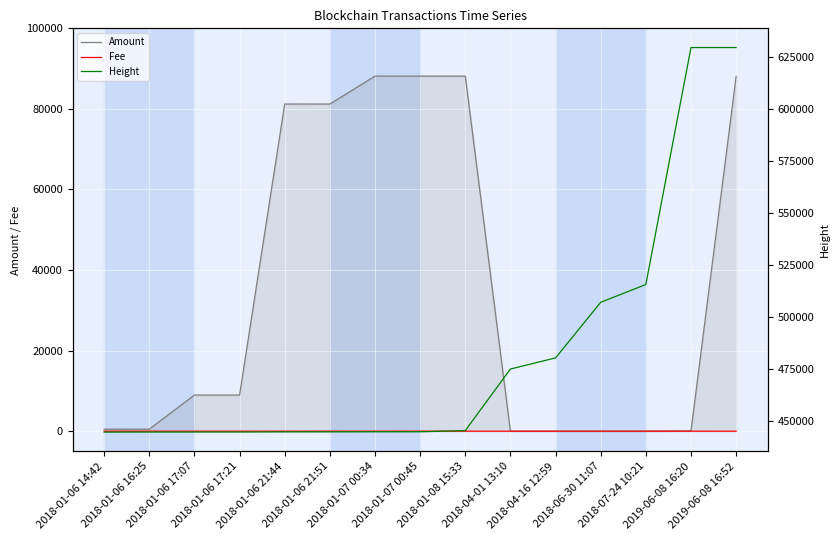

What is the label of the 12th point from the right?

2018-01-06 17:21